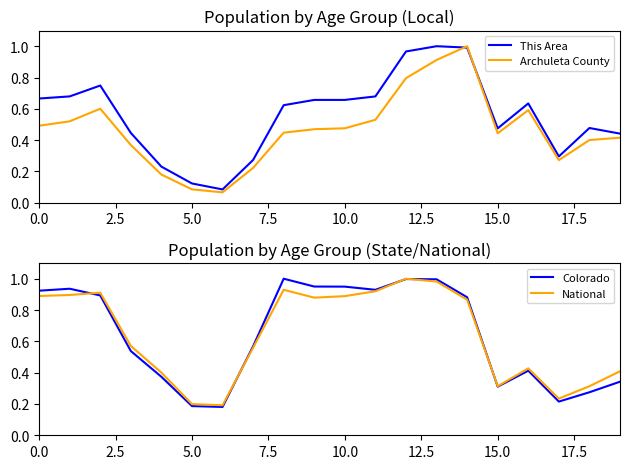

What is the value of the National point at the 11th from the left?

0.9